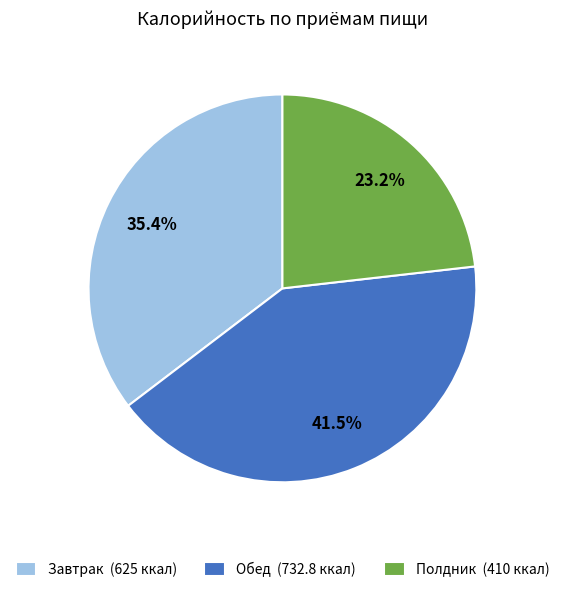

To the nearest percent, what percentage of the pie is Полдник?

23%